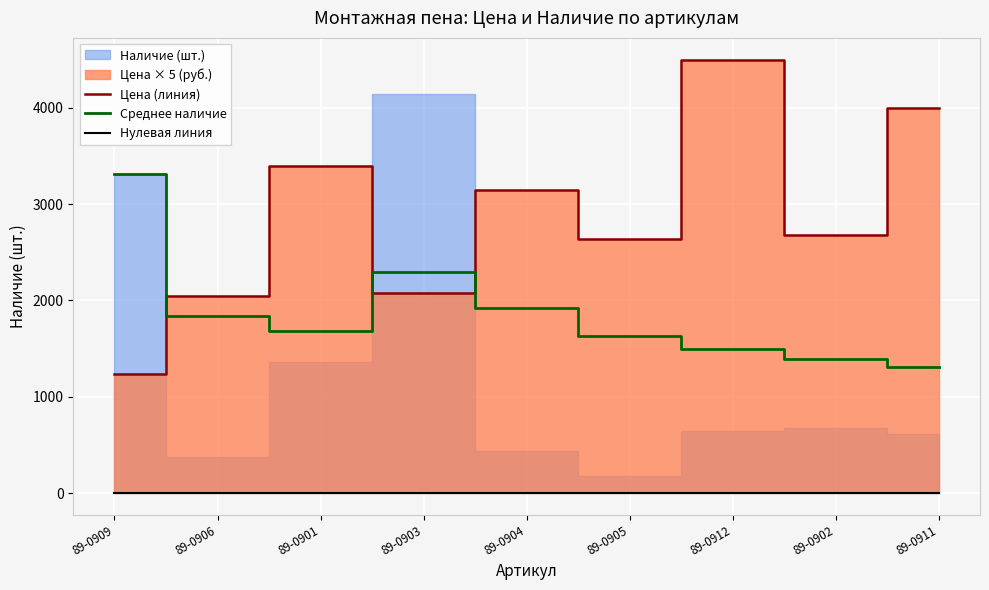

Where is the first local maximum for Цена (линия)?

89-0901